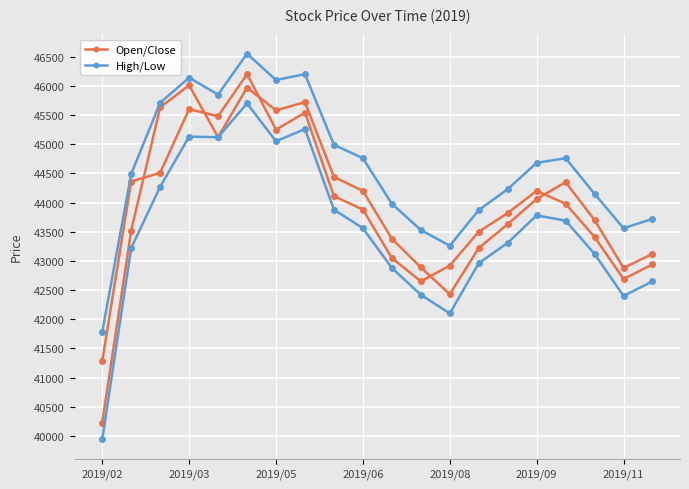

Is the value of High/Low at 2019/03 greater than the value of Open/Close at 11?

Yes